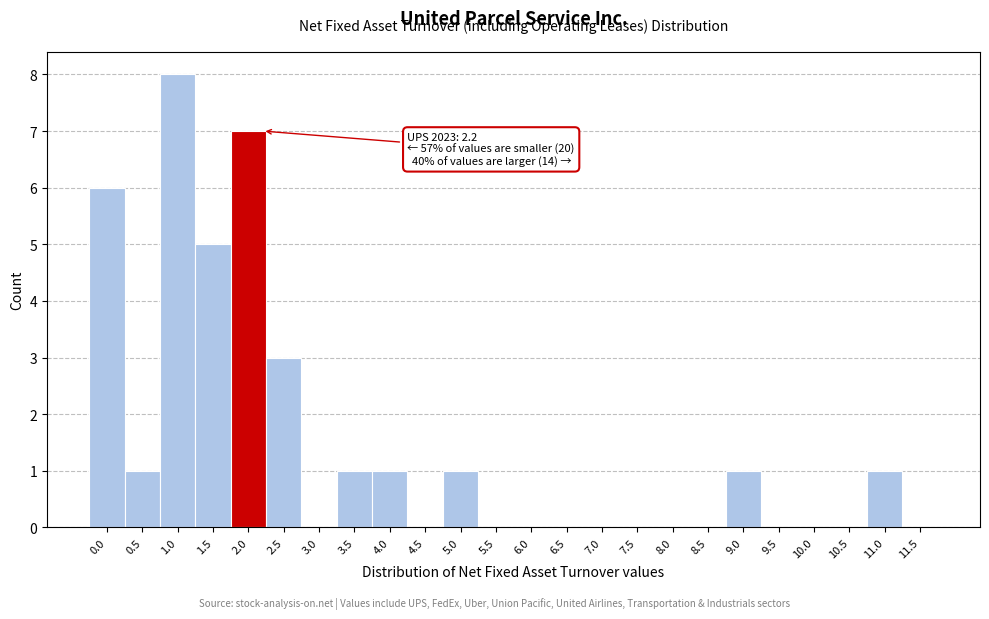

Reading left to right, transcribe all the data shown in this chart.

0.0=6	0.5=1	1.0=8	1.5=5	2.0=7	2.5=3	3.0=0	3.5=1	4.0=1	4.5=0	5.0=1	5.5=0	6.0=0	6.5=0	7.0=0	7.5=0	8.0=0	8.5=0	9.0=1	9.5=0	10.0=0	10.5=0	11.0=1	11.5=0